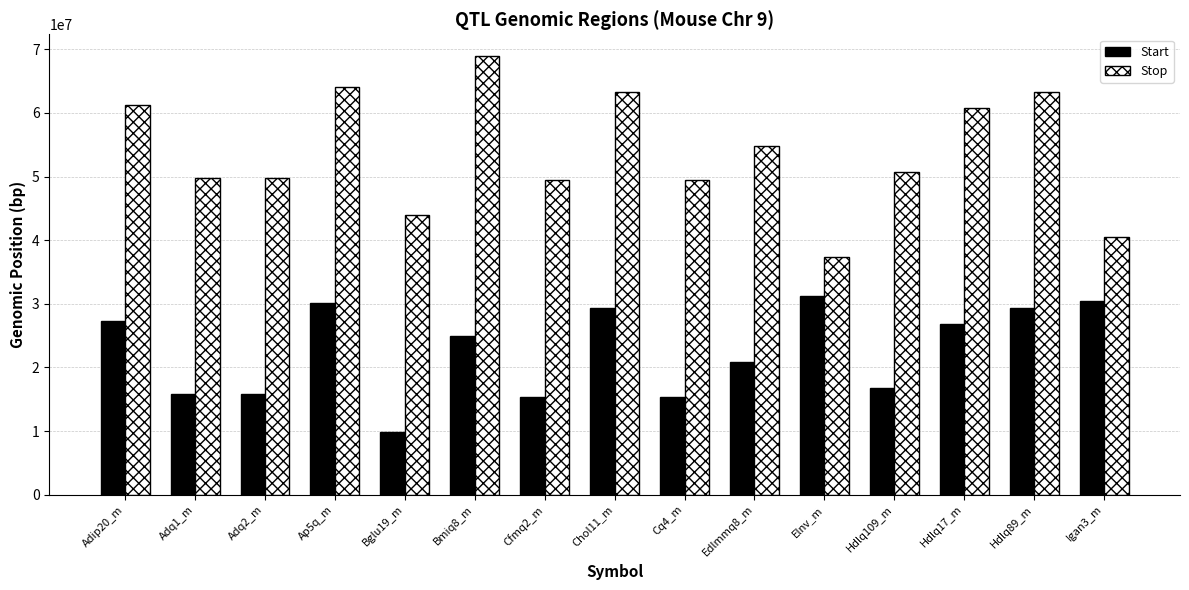

At which label is Start closest to 20591163?

Edlmmq8_m